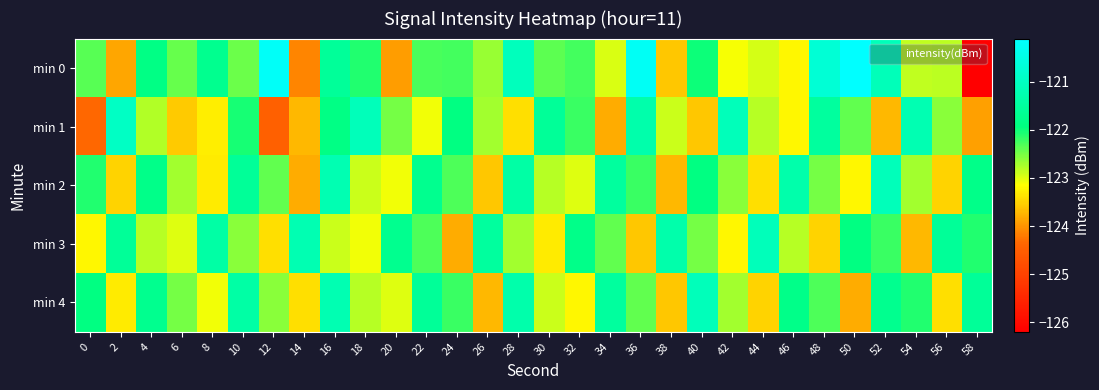

What is the total value across all series at 28?

-609.9